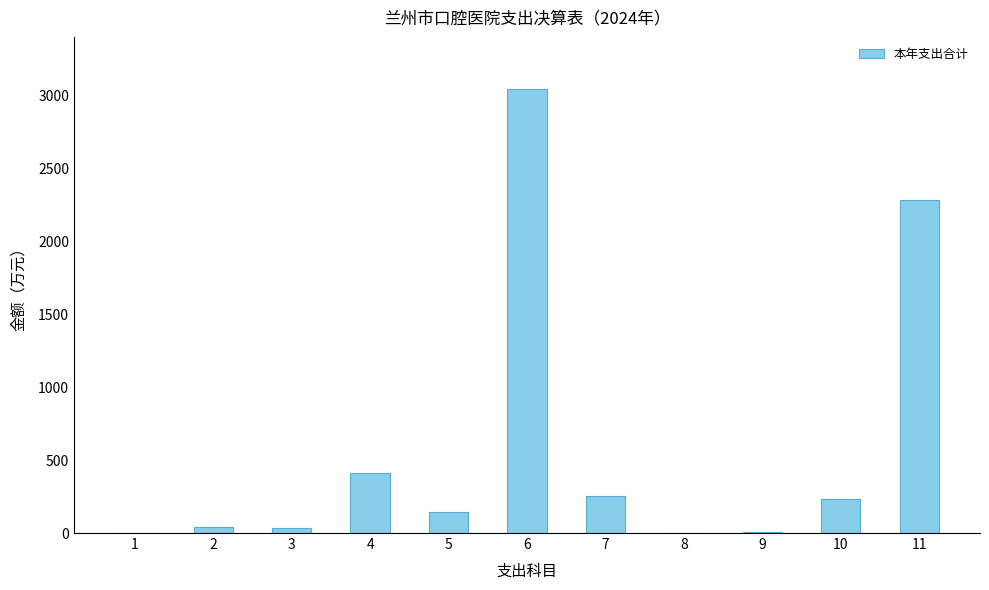

What is the sum of all values?

6452.5